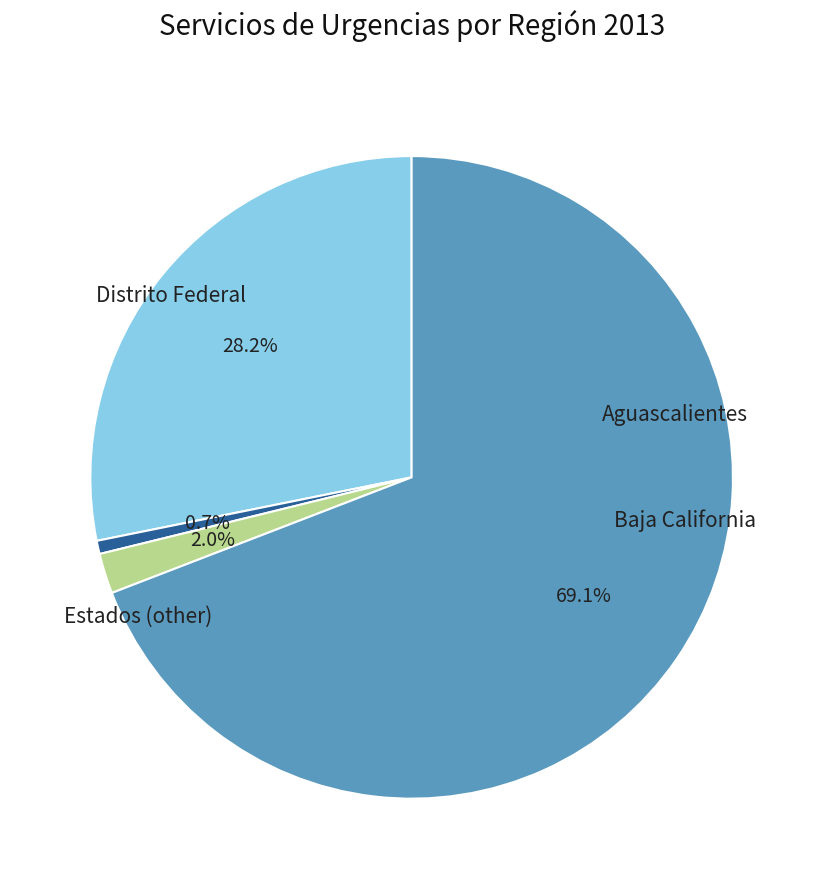

How many segments does this pie chart have?

4